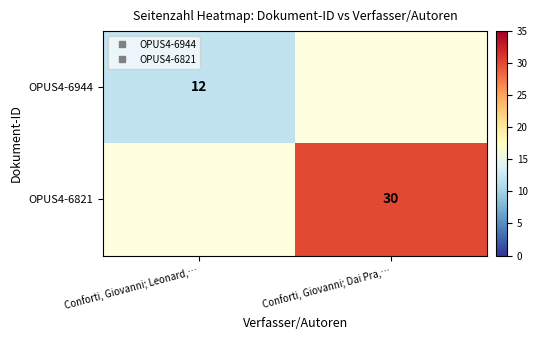

List the labels in order of OPUS4-6944 value, largest first.

Conforti, Giovanni; Leonard,…, Conforti, Giovanni; Dai Pra,…